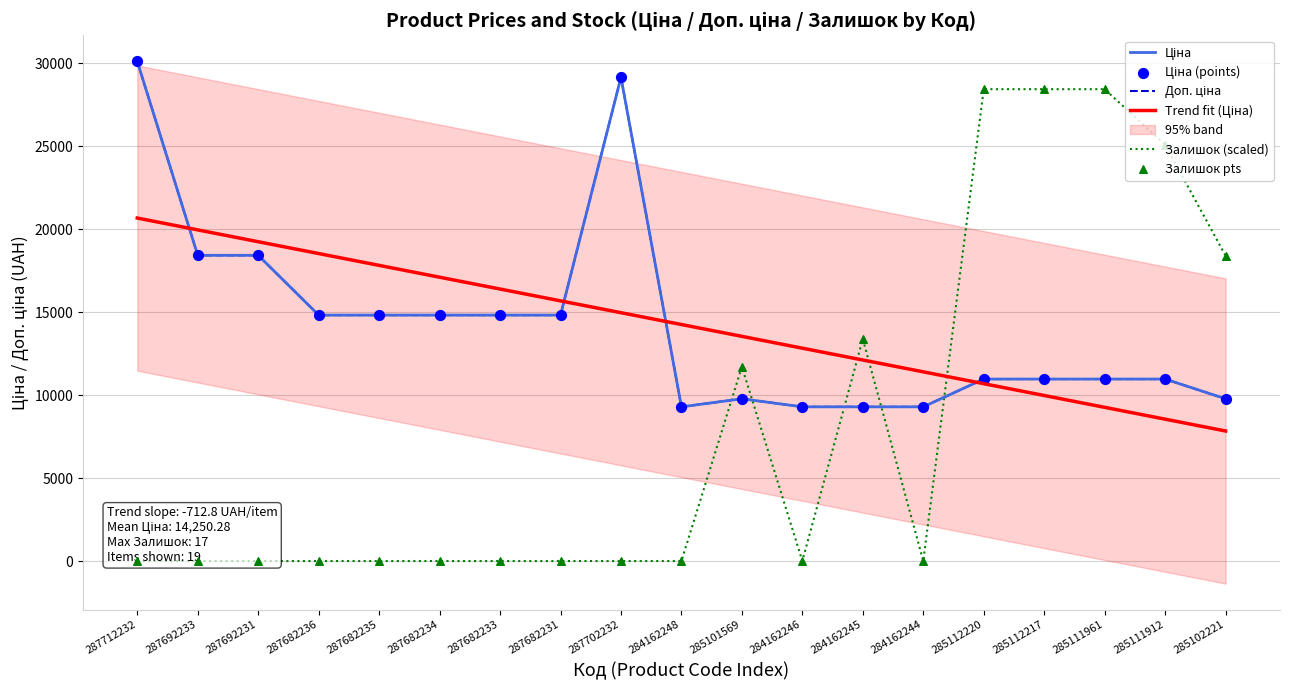

Which series reaches the minimum Y coordinate?

Залишок